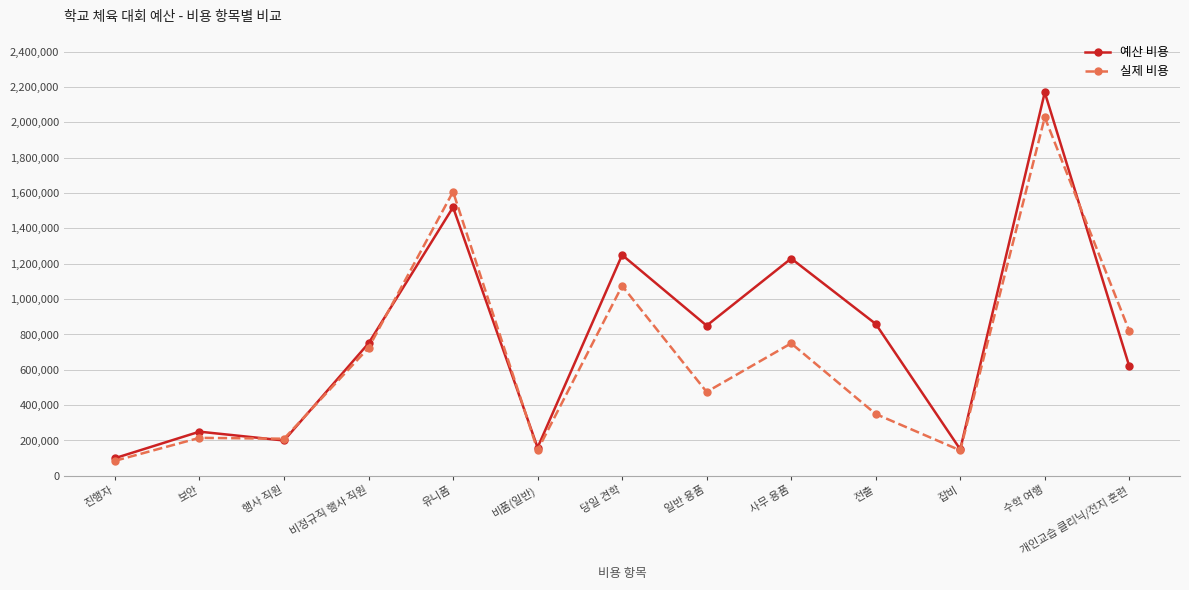

What is the minimum value for 예산 비용?

100000